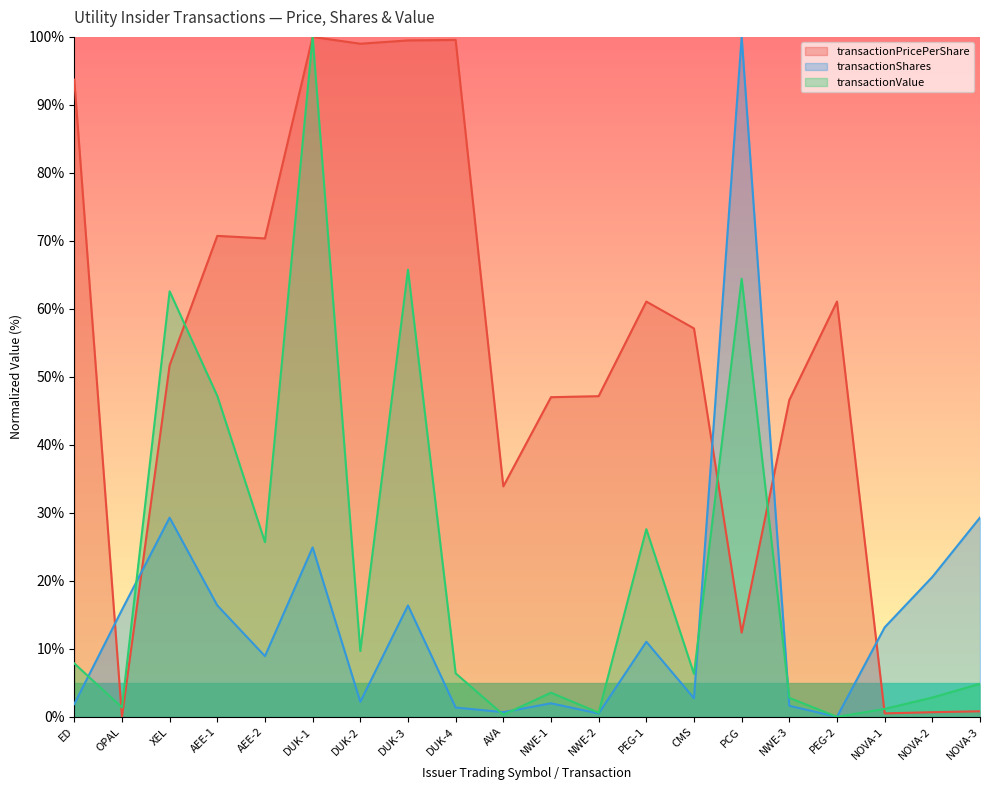

Where do transactionValue and transactionPricePerShare first cross each other?

ED and OPAL